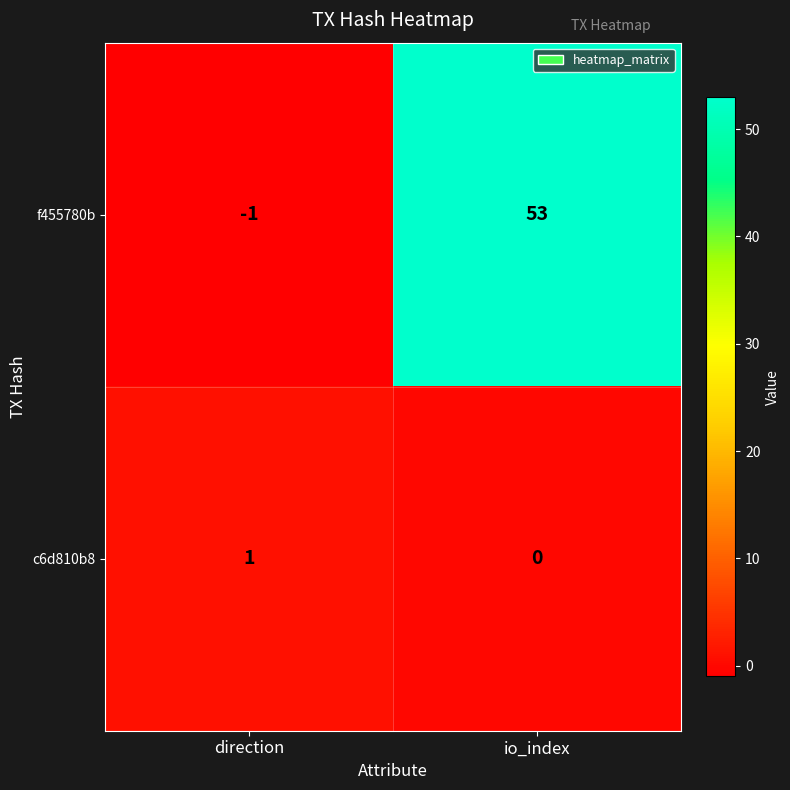

True or false: f455780b has a value of 21 at io_index.

False